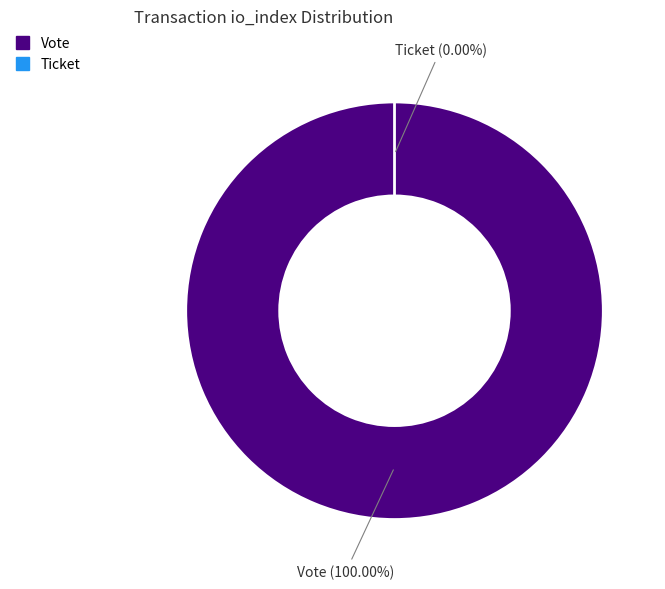

Rank the categories by value from lowest to highest.

Ticket (io_index=0), Vote (io_index=1)